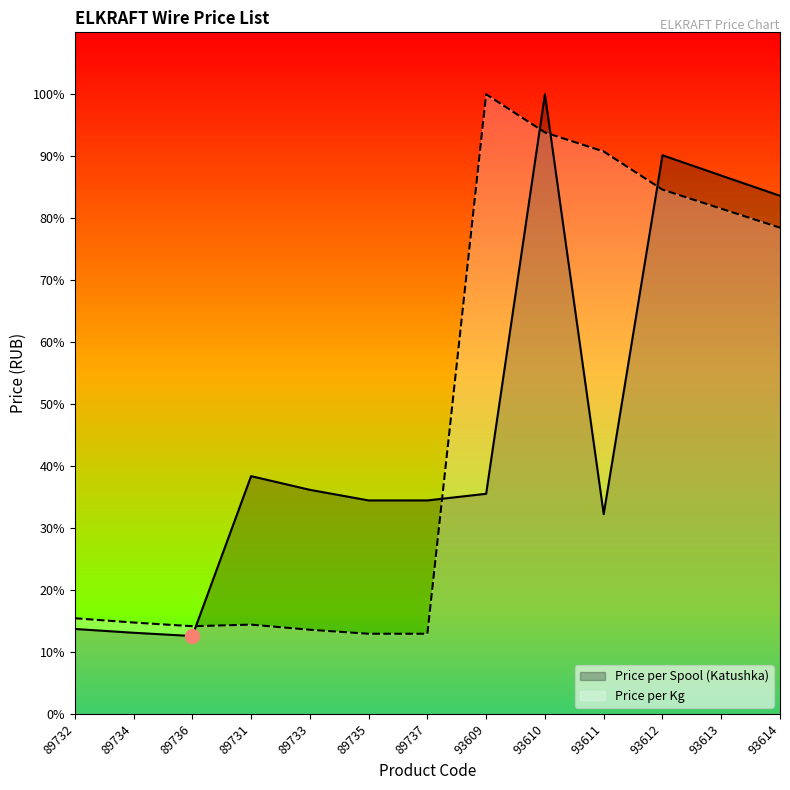

At which category is the sum across all series the highest?

93610